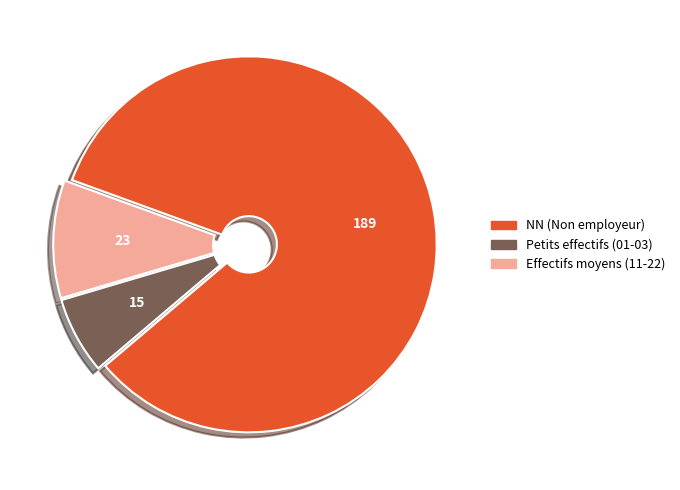

Which has a higher value, NN (Non employeur) or Petits effectifs (01-03)?

NN (Non employeur)